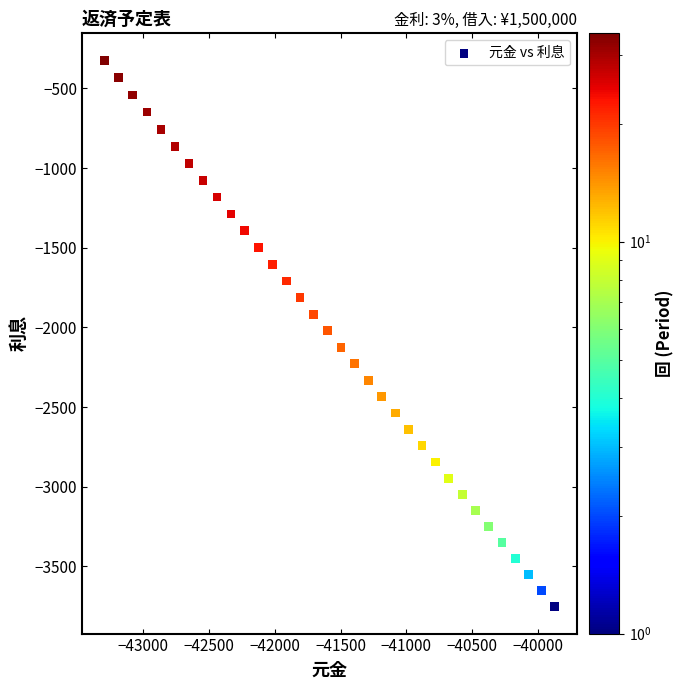

What is the range of X values (max minus min)?

3424.5